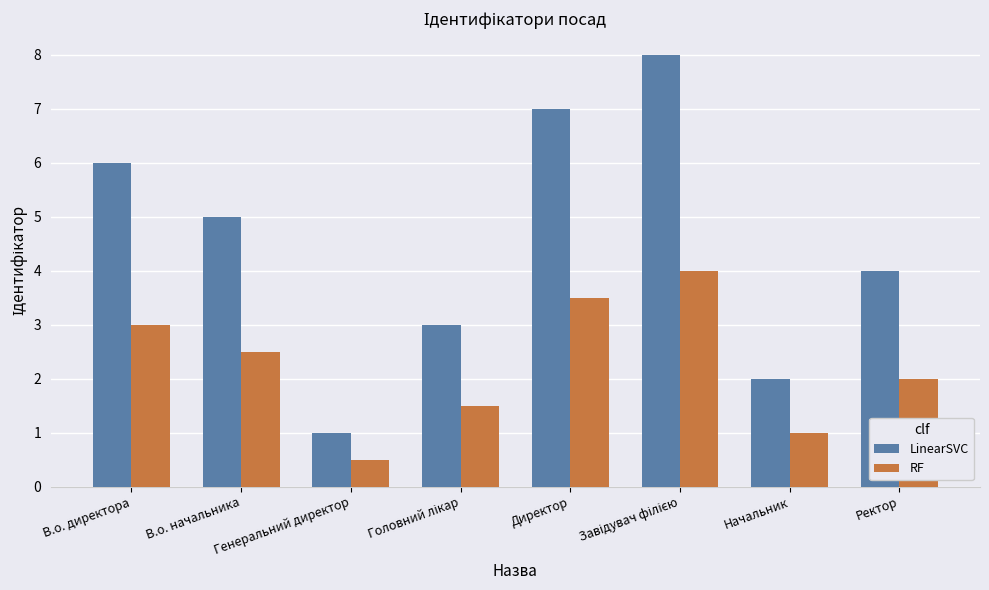

How many data points does each series have?

8